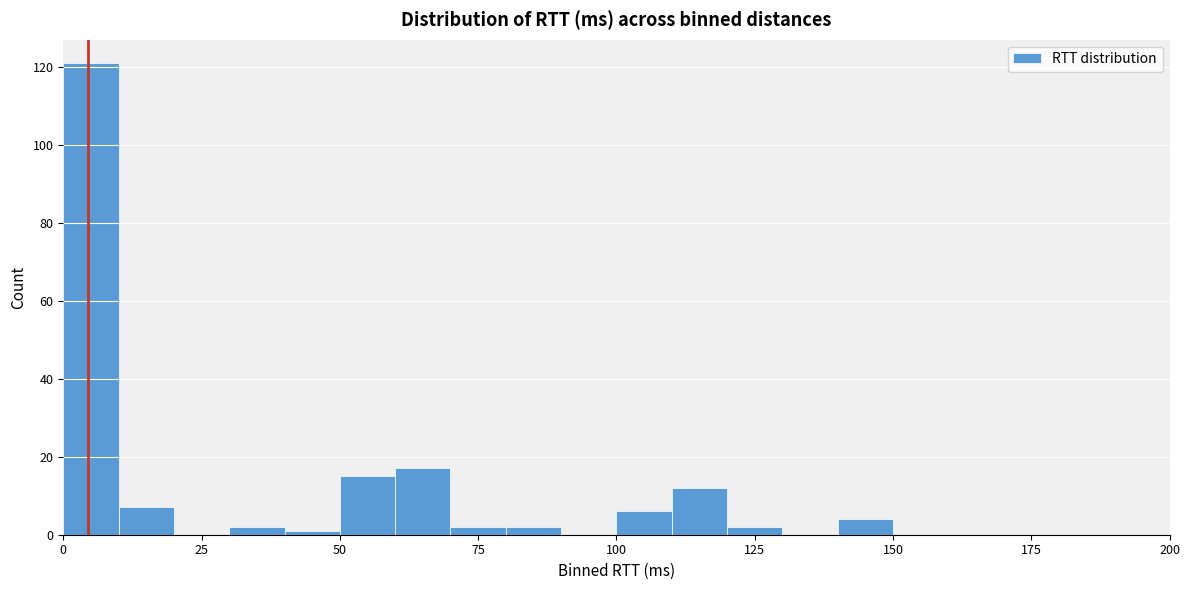

Read against the x-axis, roughly where is the centre of the tallest bar?

5